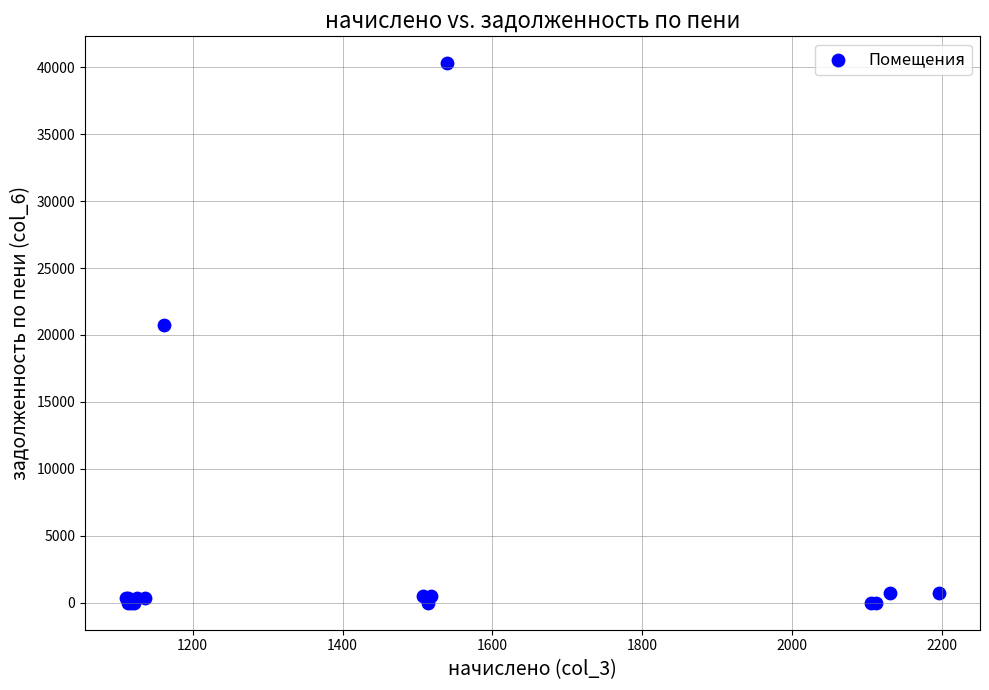

What Y value in the scatter plot is closest to 20146?

20776.7